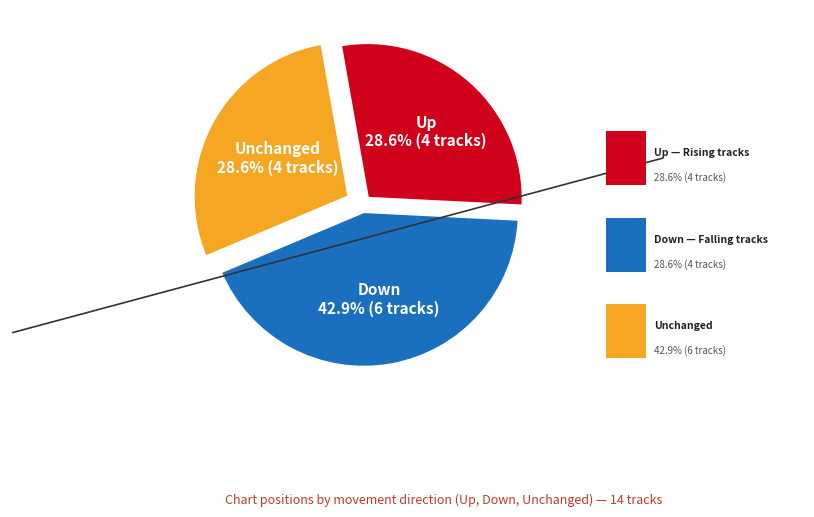

Between Down and Unchanged, which is larger?

Down